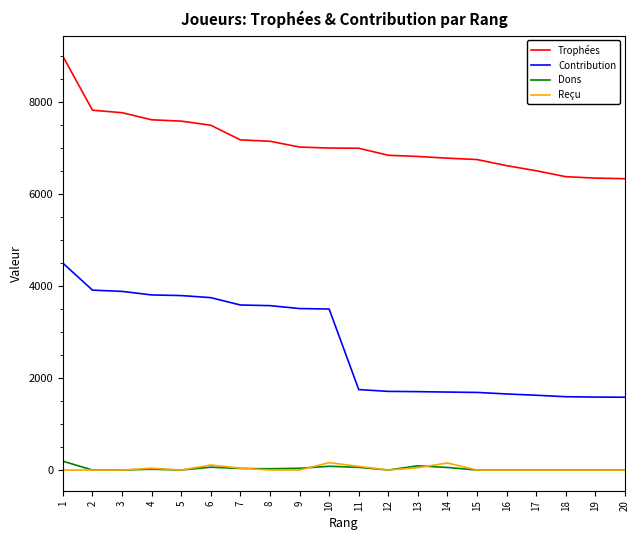

What are all the series names shown in the legend?

Trophées, Contribution, Dons, Reçu